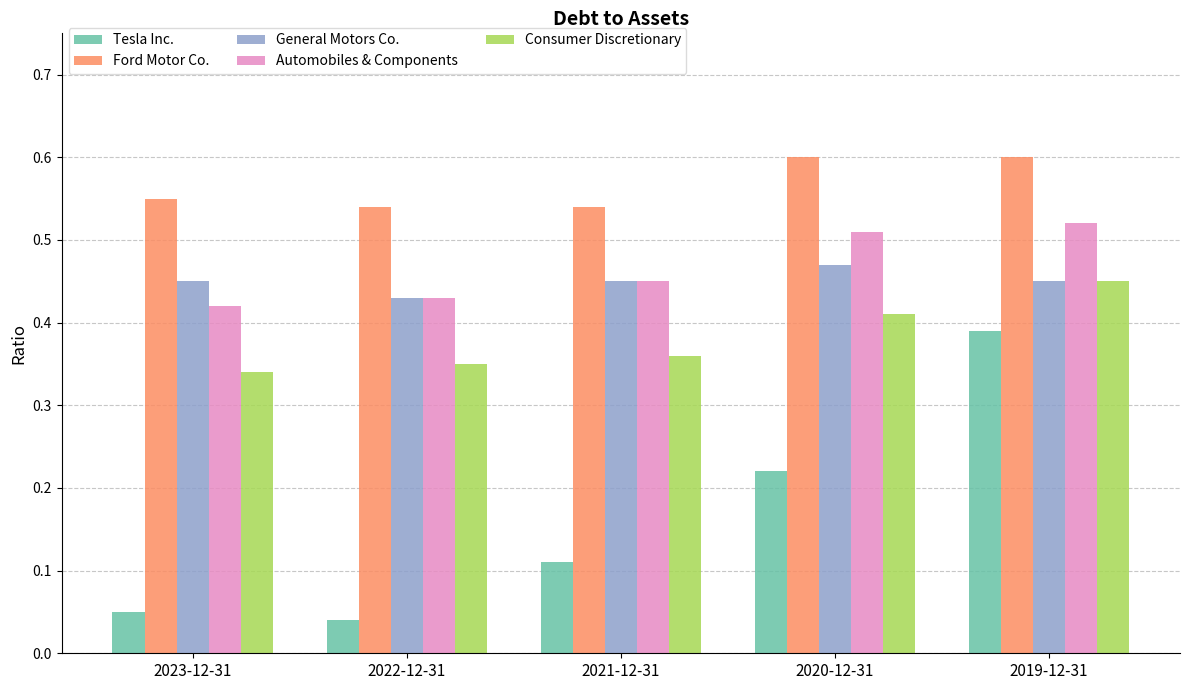

Which series has the largest range (max minus min)?

Tesla Inc.